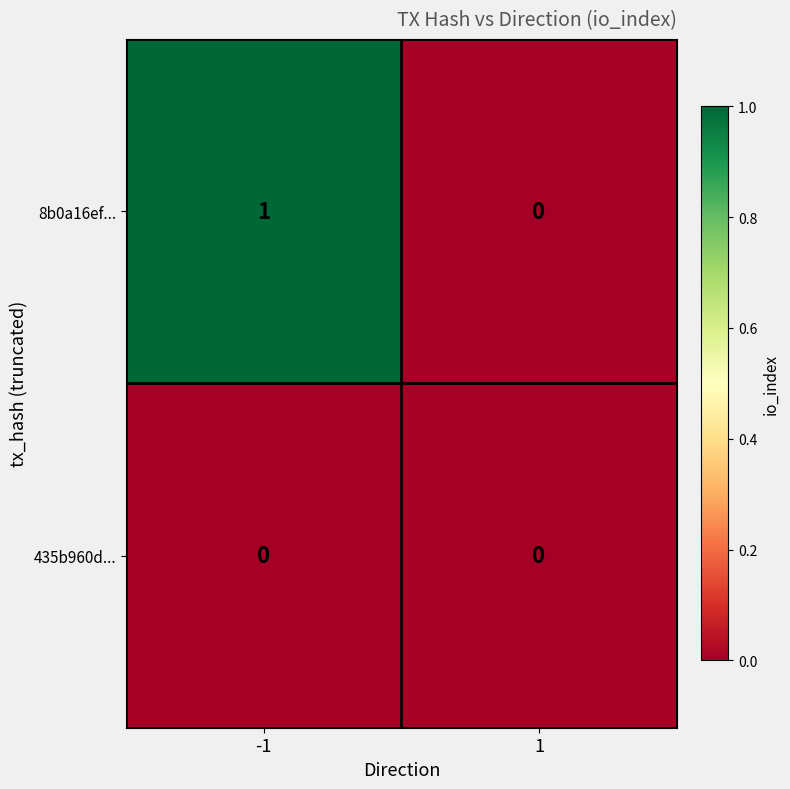

Reading left to right, list all the values displayed in this chart.

8b0a16ef...: 1	0
435b960d...: 0	0